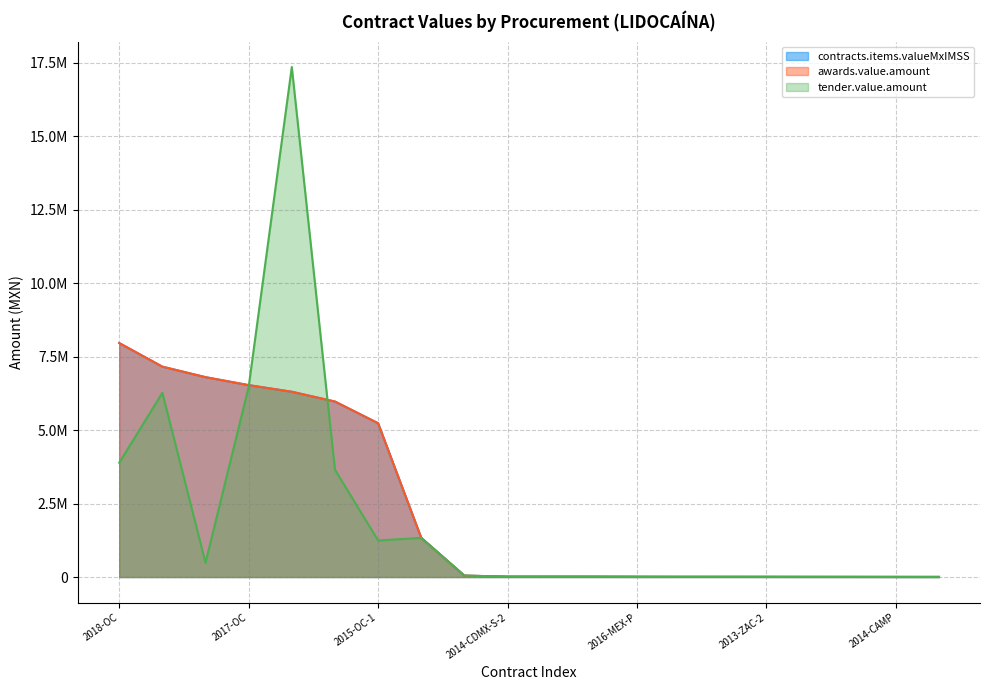

At which category is the sum across all series the highest?

2014-OC